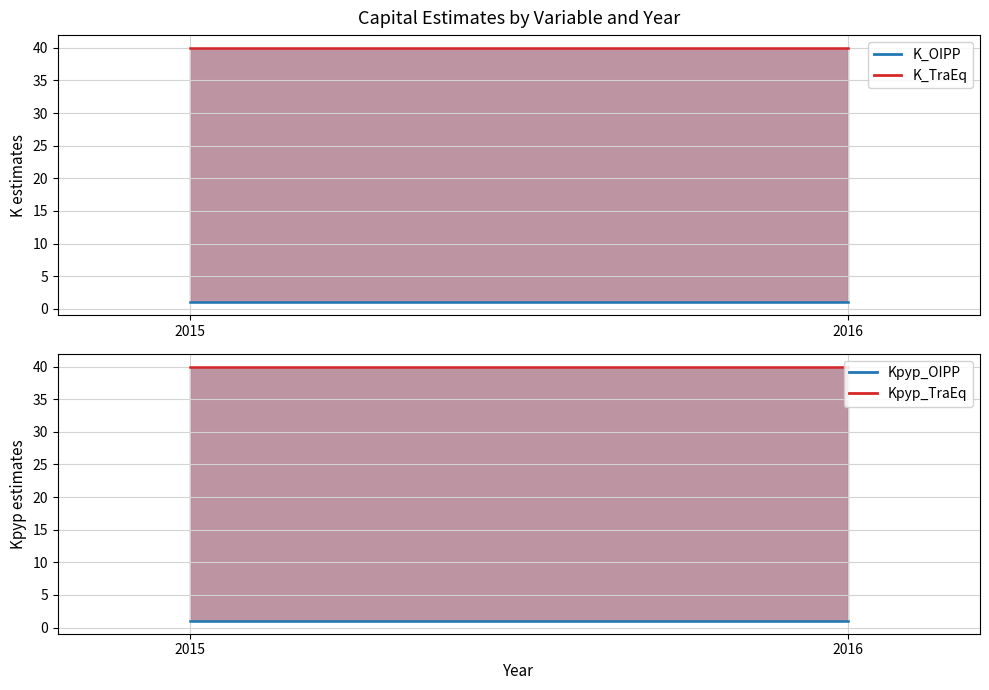

How many lines are shown in the chart?

4